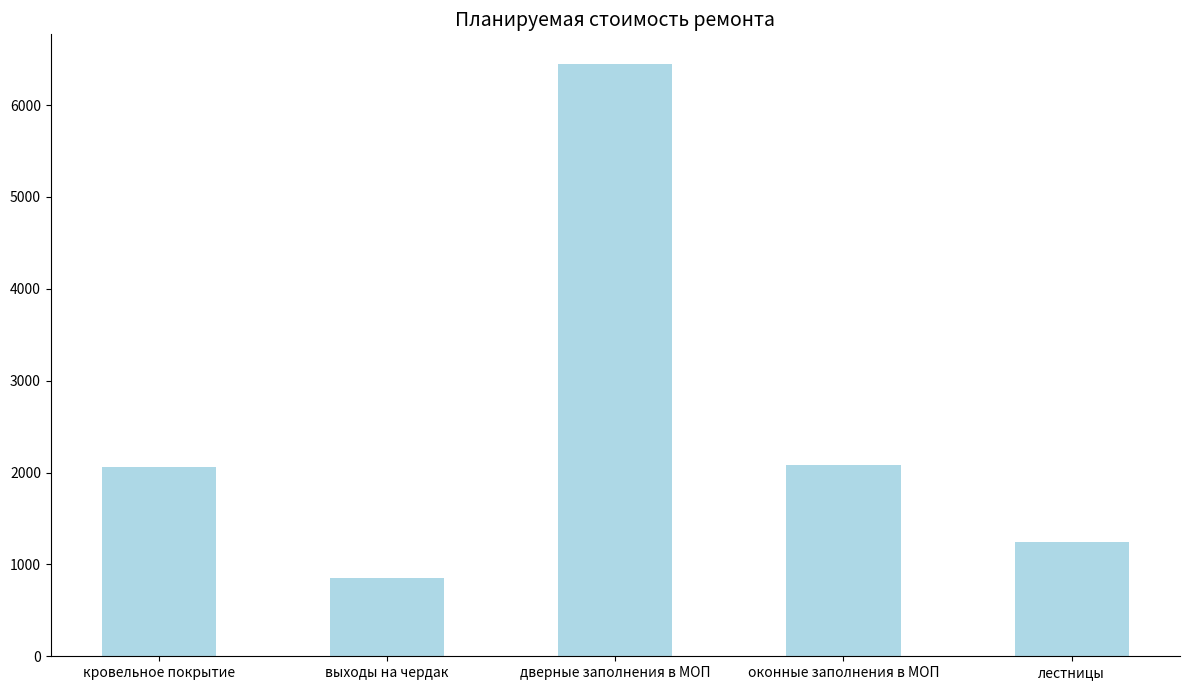

What is the smallest value displayed?

848.8